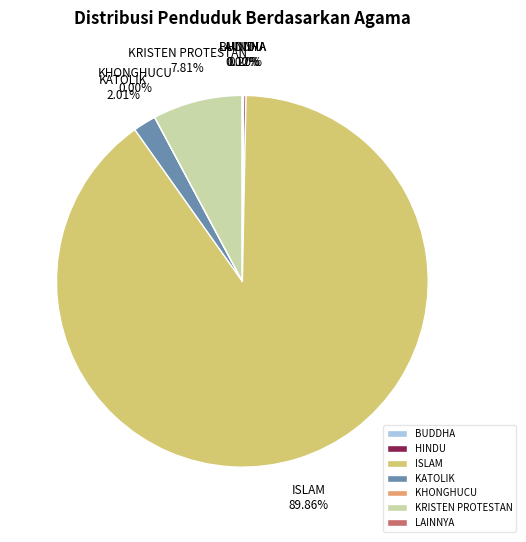

What percentage is the KRISTEN PROTESTAN slice, to the nearest percent?

8%